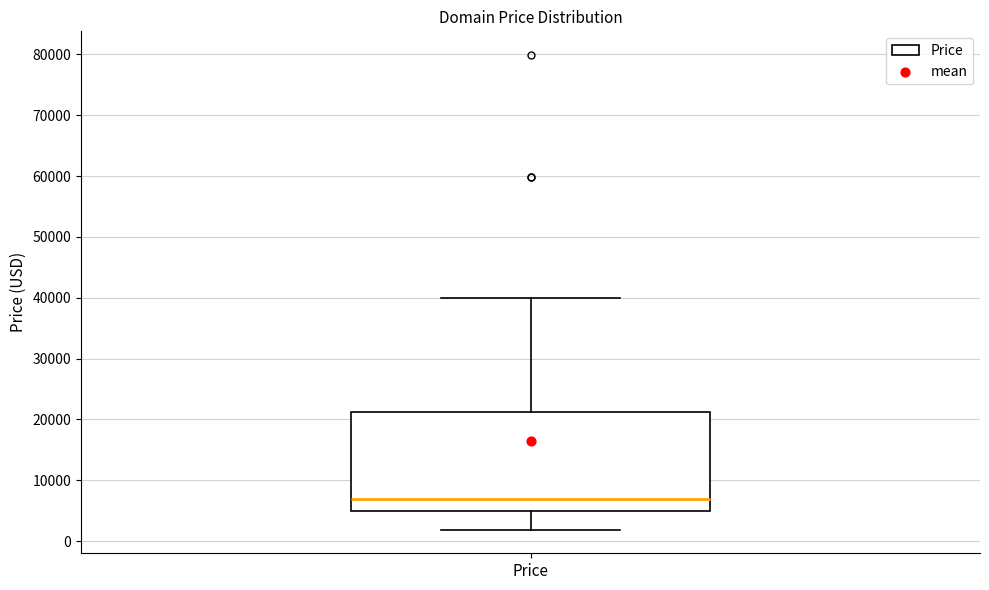

Read this box plot against the y-axis: the position of the median line, the range covered by the box, and the ends of both whiskers. The values are not printed on the chart, so give them approximately, as read against the axis.

median 7000, box 5000 to 21000, whiskers 2000 to 40000